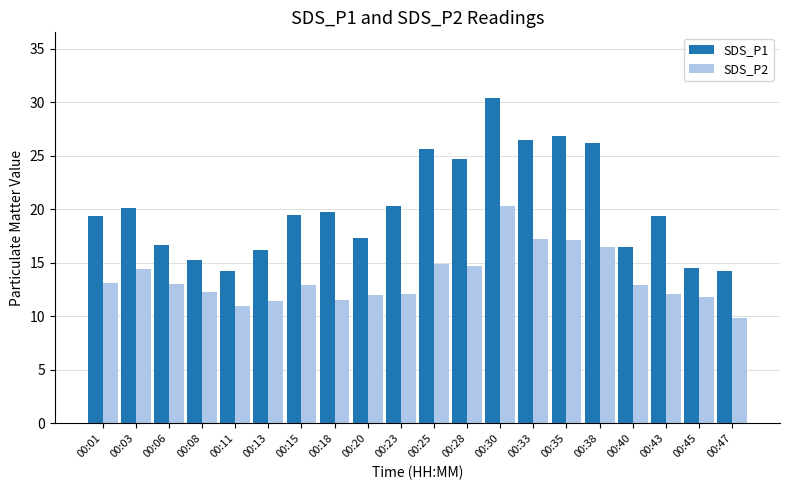

What is the difference between the SDS_P2 values at 00:28 and 00:47?

4.9